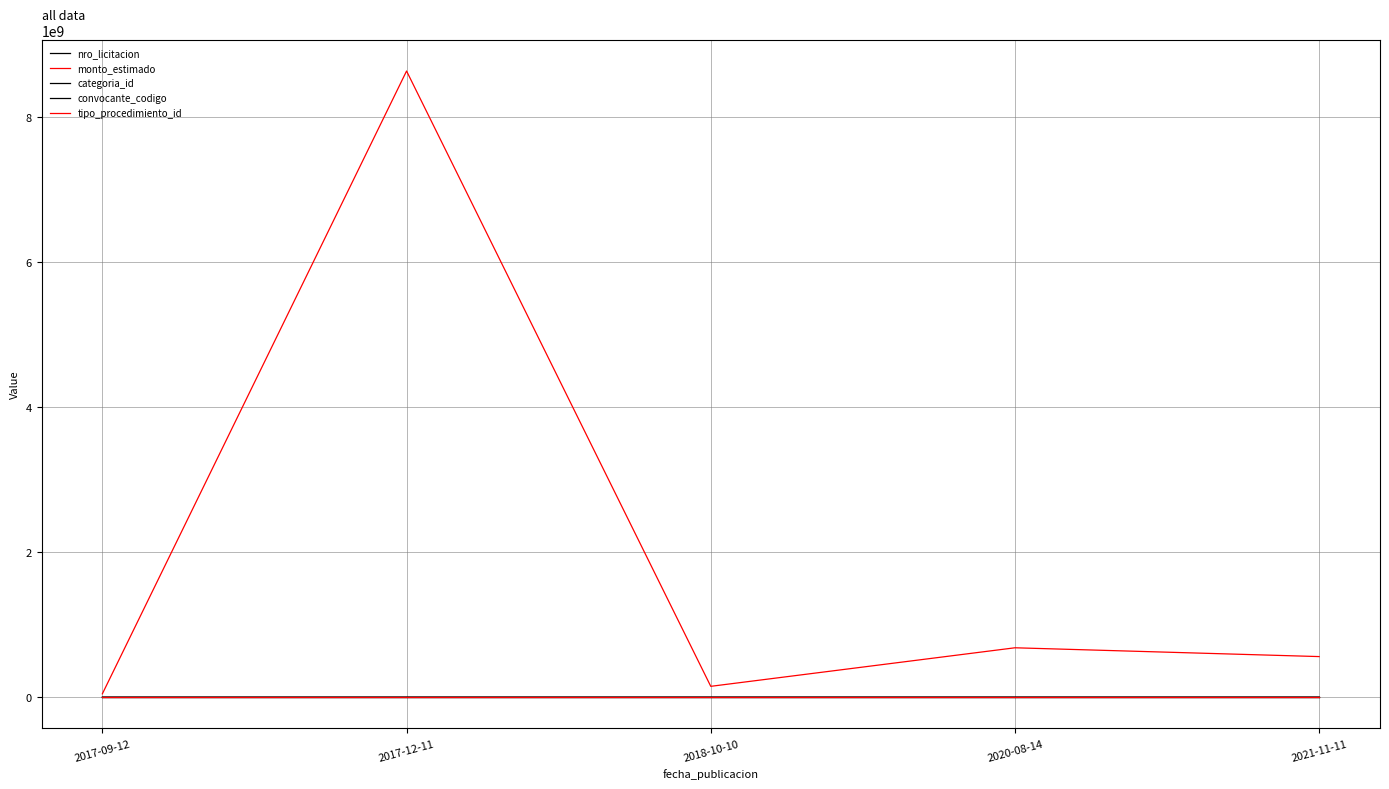

Reading left to right, transcribe all the data shown in this chart.

nro_licitacion: 2017-09-12=330799	2017-12-11=331991	2018-10-10=344517	2020-08-14=383164	2021-11-11=401250
monto_estimado: 2017-09-12=45000000	2017-12-11=8637412650	2018-10-10=148200000	2020-08-14=680000000	2021-11-11=558568628
categoria_id: 2017-09-12=18	2017-12-11=37	2018-10-10=34	2020-08-14=21	2021-11-11=23
convocante_codigo: 2017-09-12=108	2017-12-11=306	2018-10-10=108	2020-08-14=21	2021-11-11=307
tipo_procedimiento_id: 2017-09-12=1	2017-12-11=44	2018-10-10=1	2020-08-14=40	2021-11-11=3